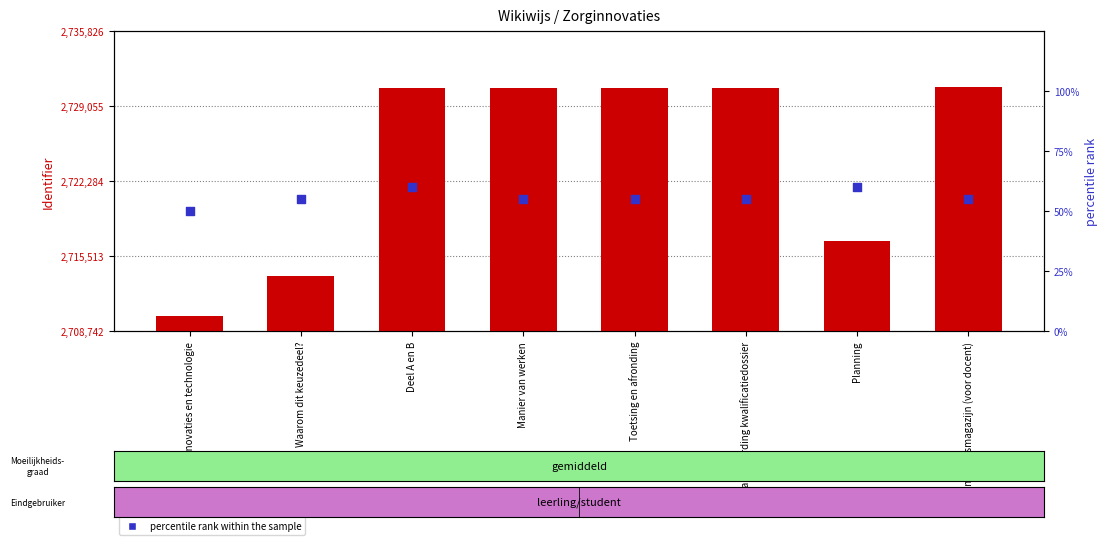

What is the total value across all series at Deel A en B?

2730752.0